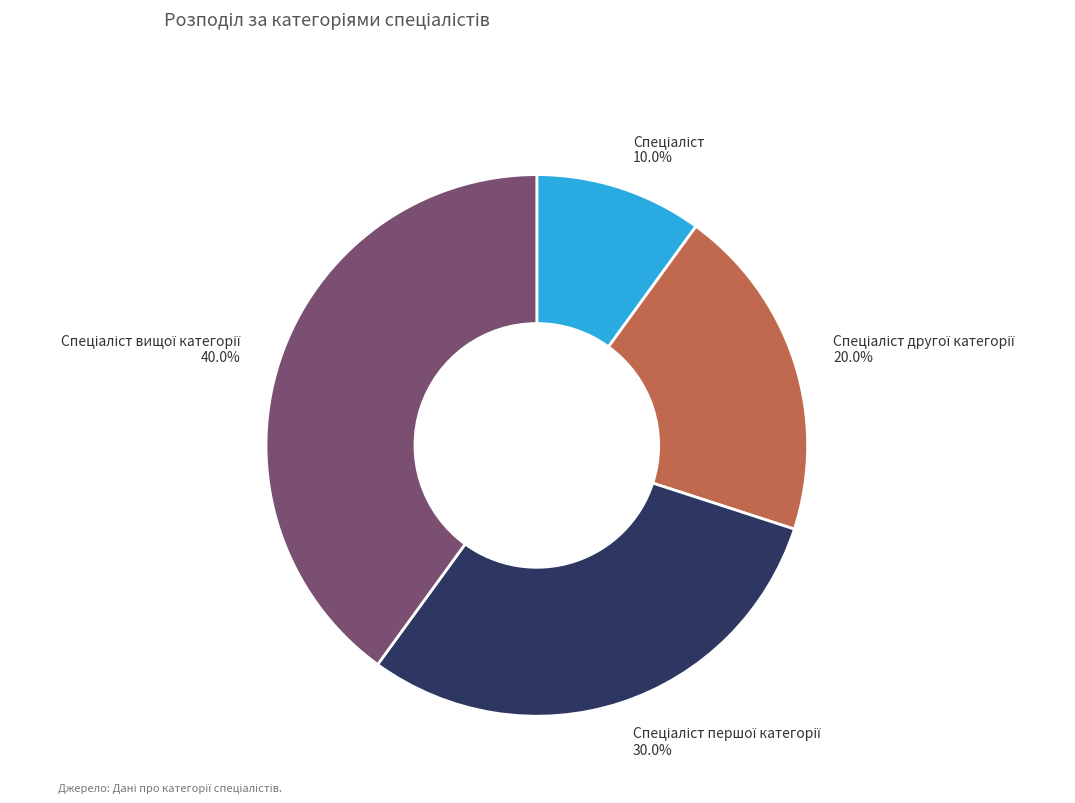

Does any single category account for the majority?

No